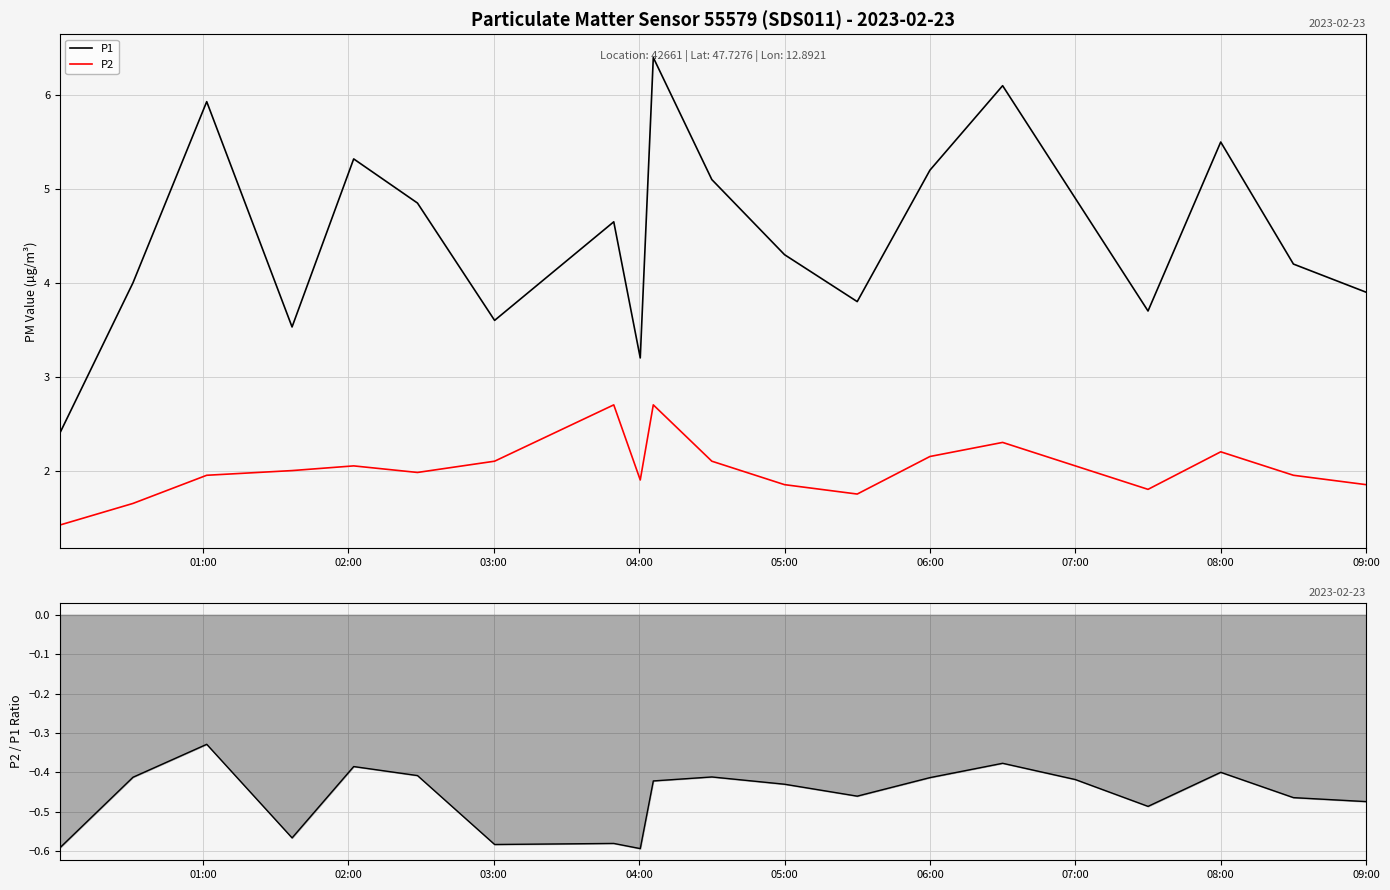

What is the difference between the maximum and minimum values in the P2 series?

1.3